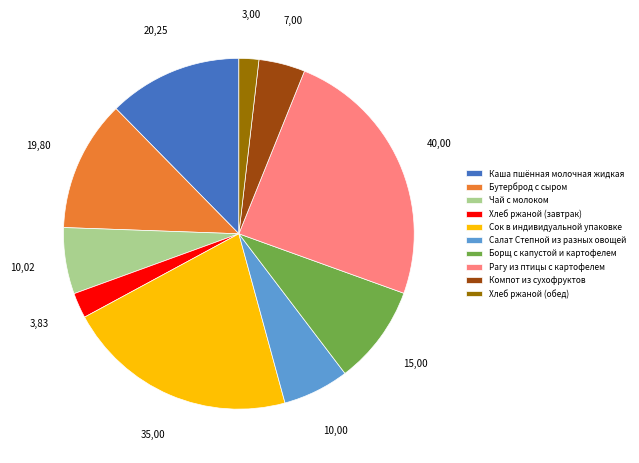

Is there any slice that represents more than half of the pie?

No